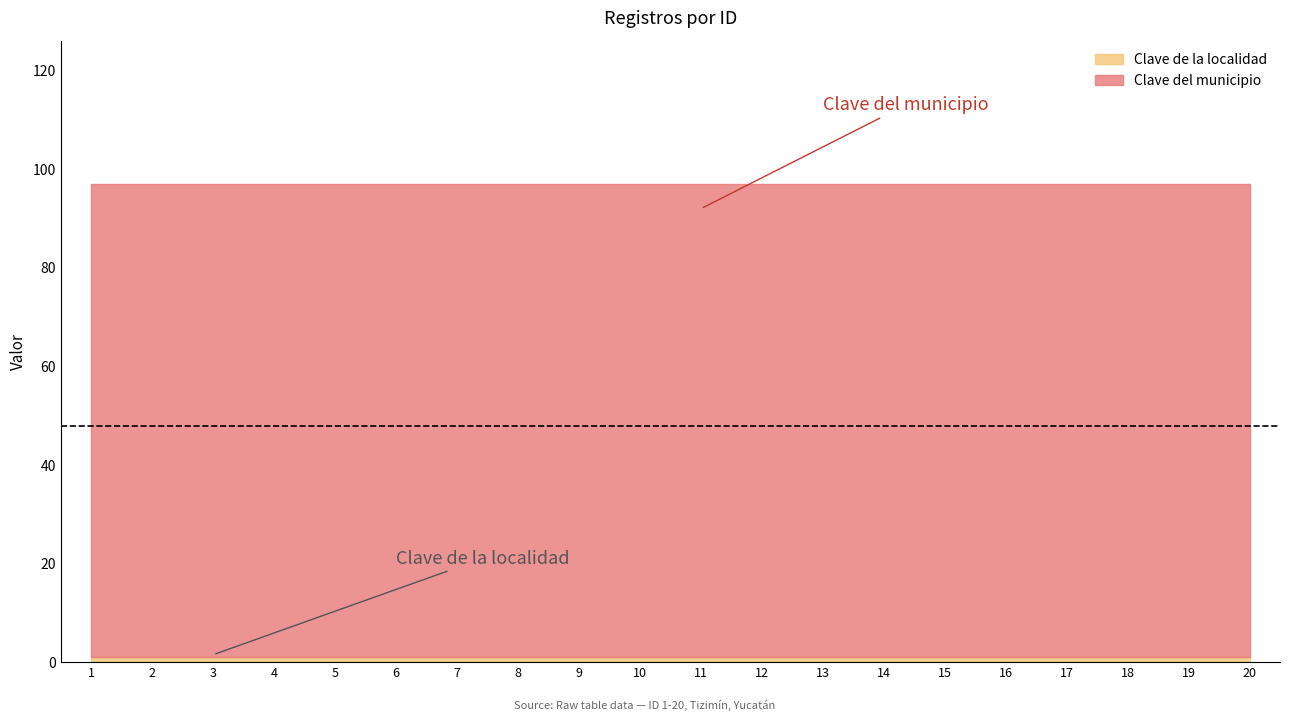

What is the value of the Clave del municipio point at the 3rd from the left?

96